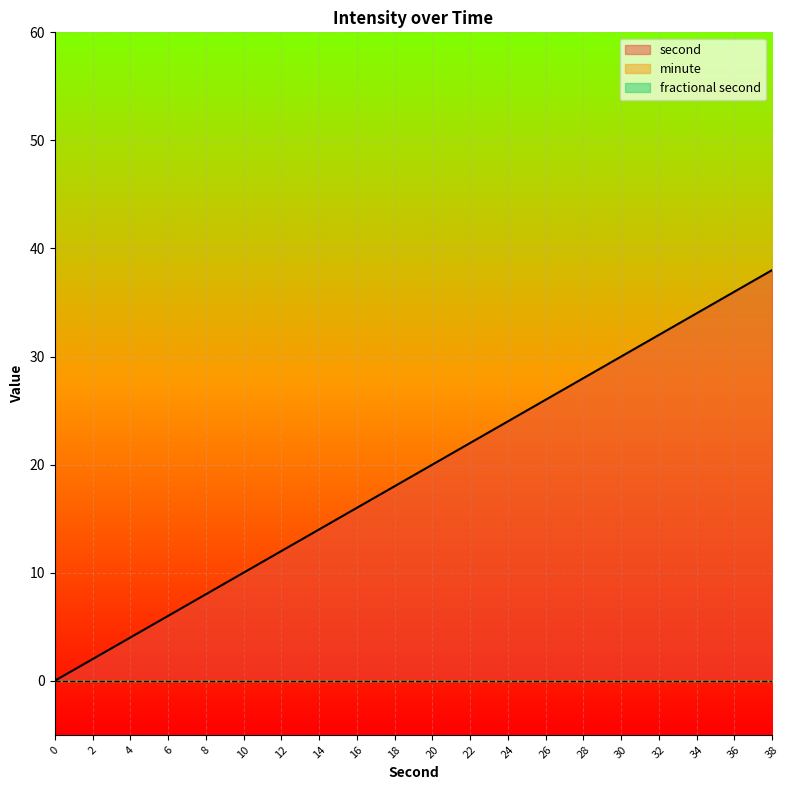

At which category is the sum across all series the highest?

38